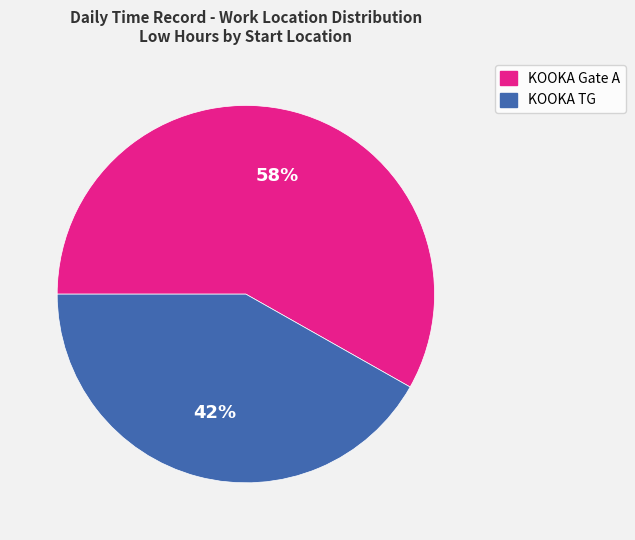

What percentage is the KOOKA TG slice, to the nearest percent?

42%